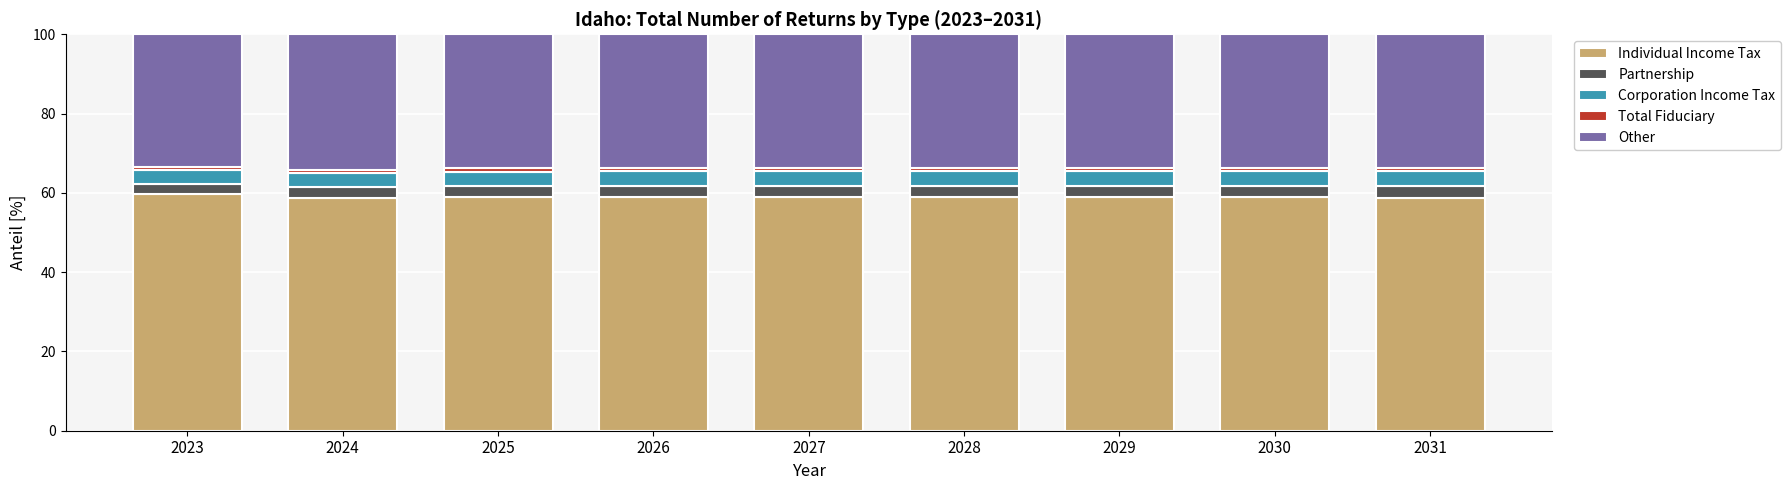

What is the minimum value for Individual Income Tax?

58.8